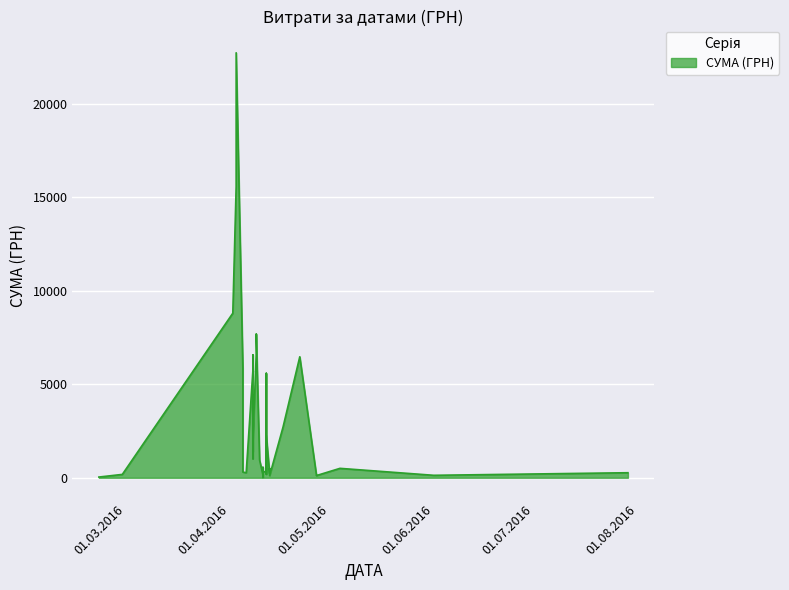

Rank the categories by value from highest to lowest.

03.04.2016, 03.04.2016, 02.04.2016, 09.04.2016, 09.04.2016, 08.04.2016, 22.04.2016, 05.04.2016, 08.04.2016, 08.04.2016, 12.04.2016, 08.04.2016, 08.04.2016, 17.04.2016, 12.04.2016, 08.04.2016, 08.04.2016, 08.04.2016, 08.04.2016, 10.04.2016, 11.04.2016, 04.05.2016, 13.04.2016, 12.04.2016, 11.04.2016, 05.04.2016, 29.07.2016, 06.04.2016, 13.04.2016, 12.04.2016, 12.04.2016, 29.02.2016, 11.04.2016, 11.04.2016, 01.06.2016, 27.04.2016, 13.04.2016, 27.04.2016, 22.02.2016, 11.04.2016